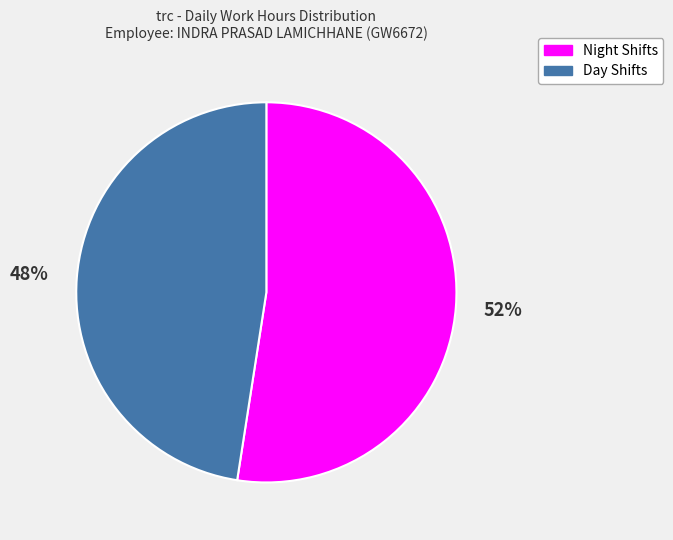

Which has a higher value, Day Shifts or Night Shifts?

Night Shifts